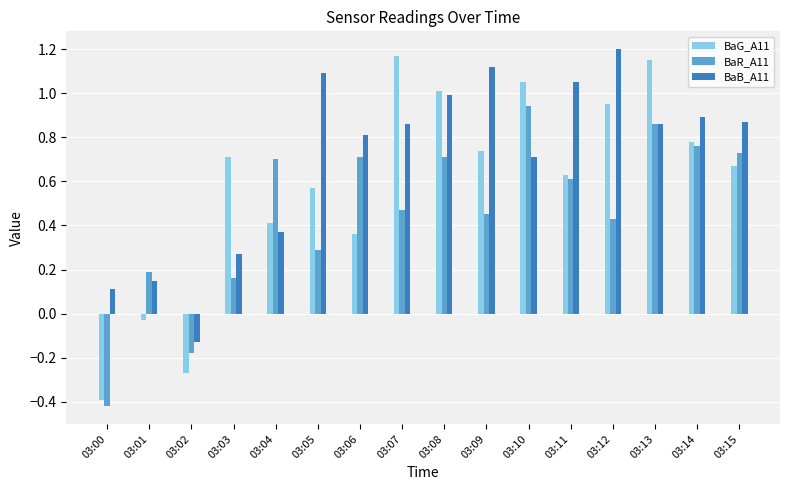

What is the sum of all BaB_A11 values?

11.2